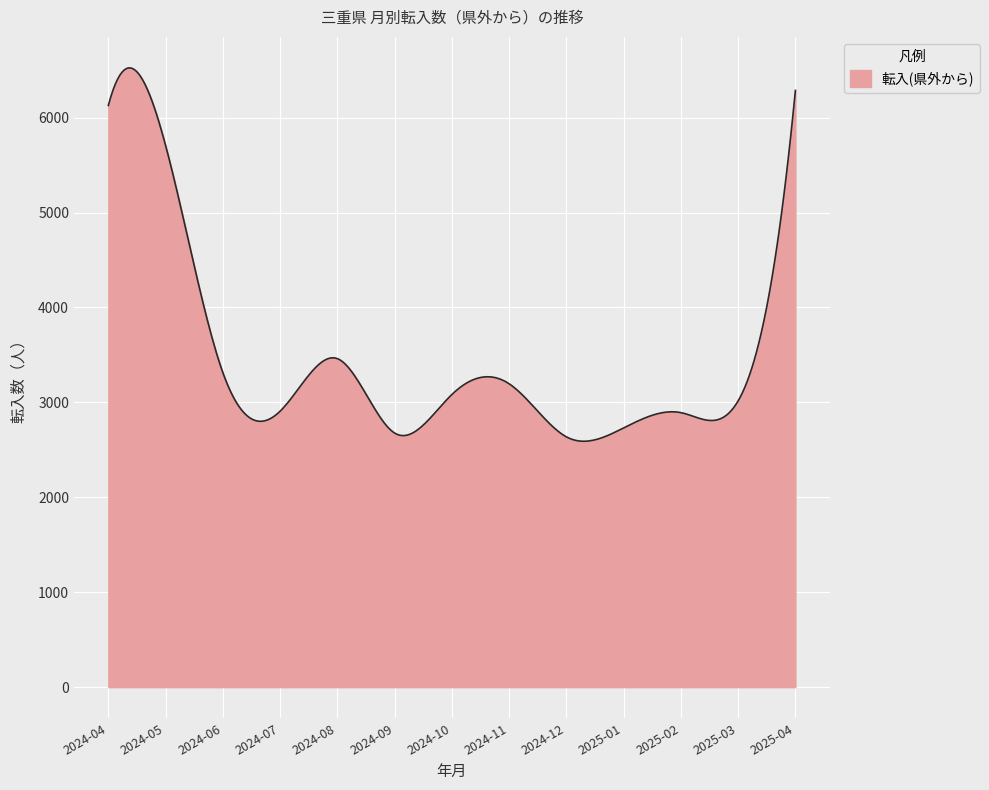

How many series are shown in this chart?

1